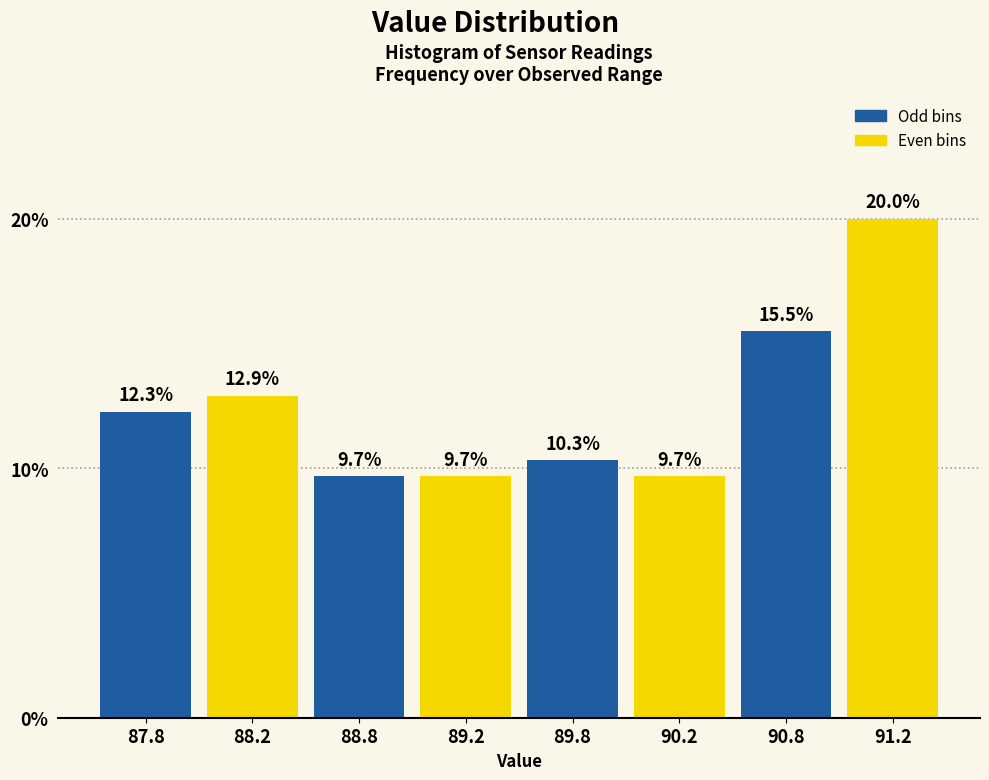

Reading left to right, what are all the values shown in this chart?

12.3	12.9	9.7	9.7	10.3	9.7	15.5	20.0